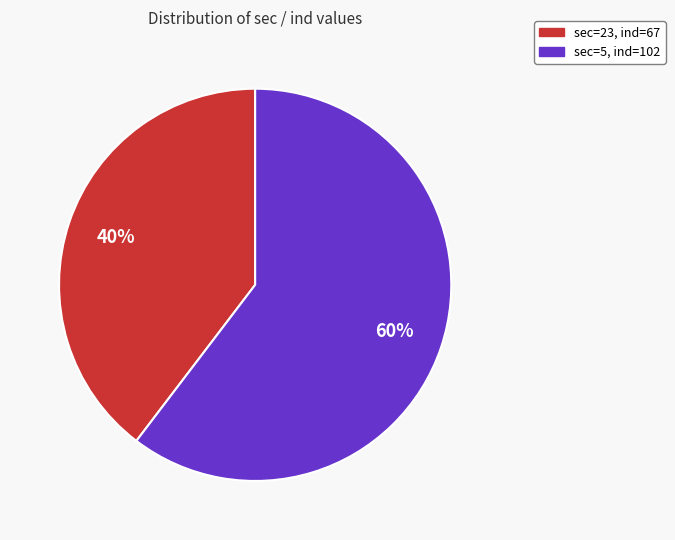

Does any single category account for the majority?

Yes